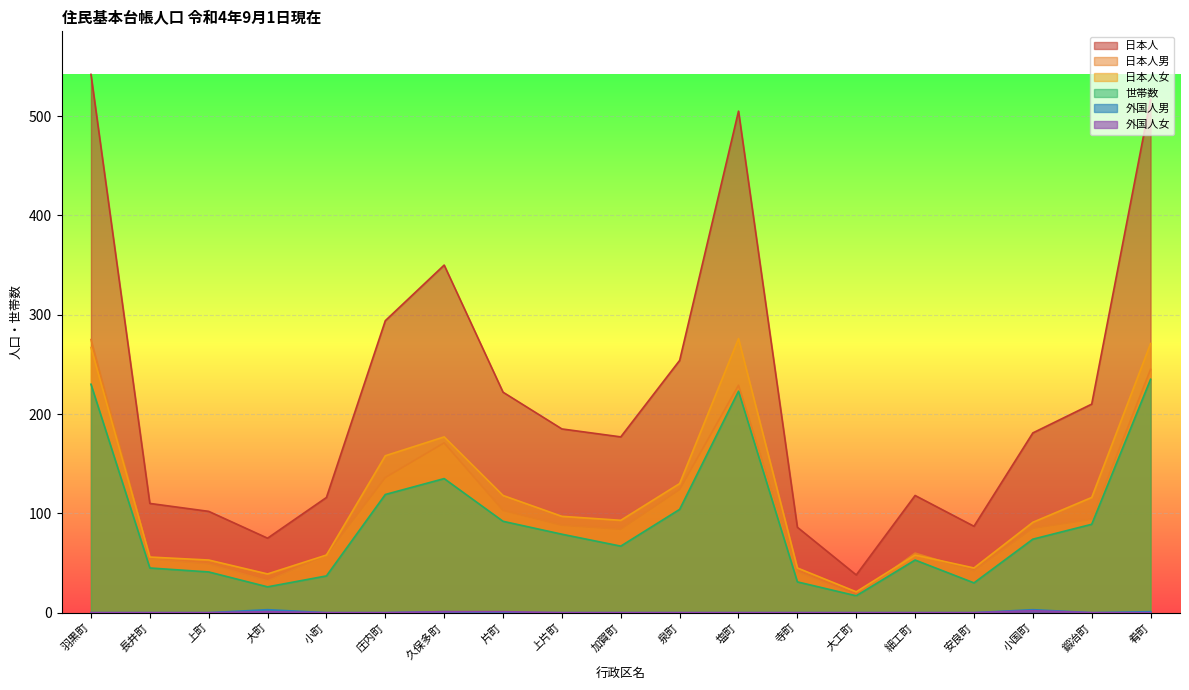

What is the sum of the 世帯数 values at 久保多町 and 小町?

172